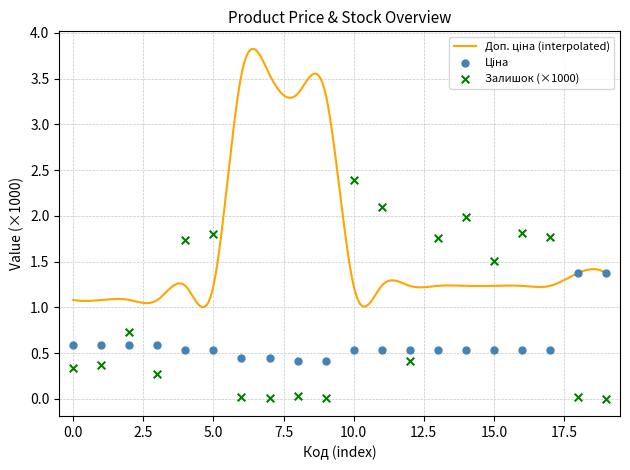

At how many categories does at least one series exceed 0?

20